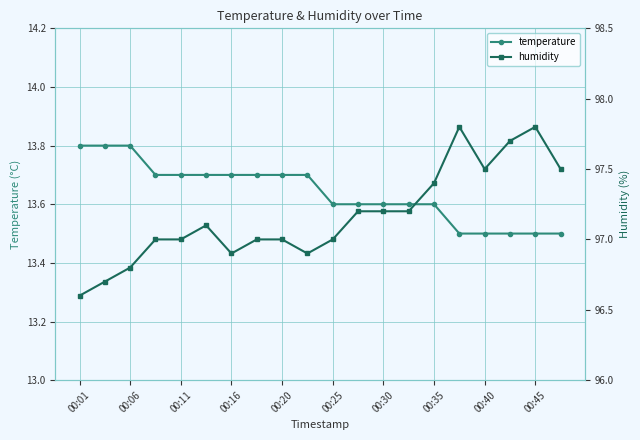

How many temperature values are between 13 and 14?

20